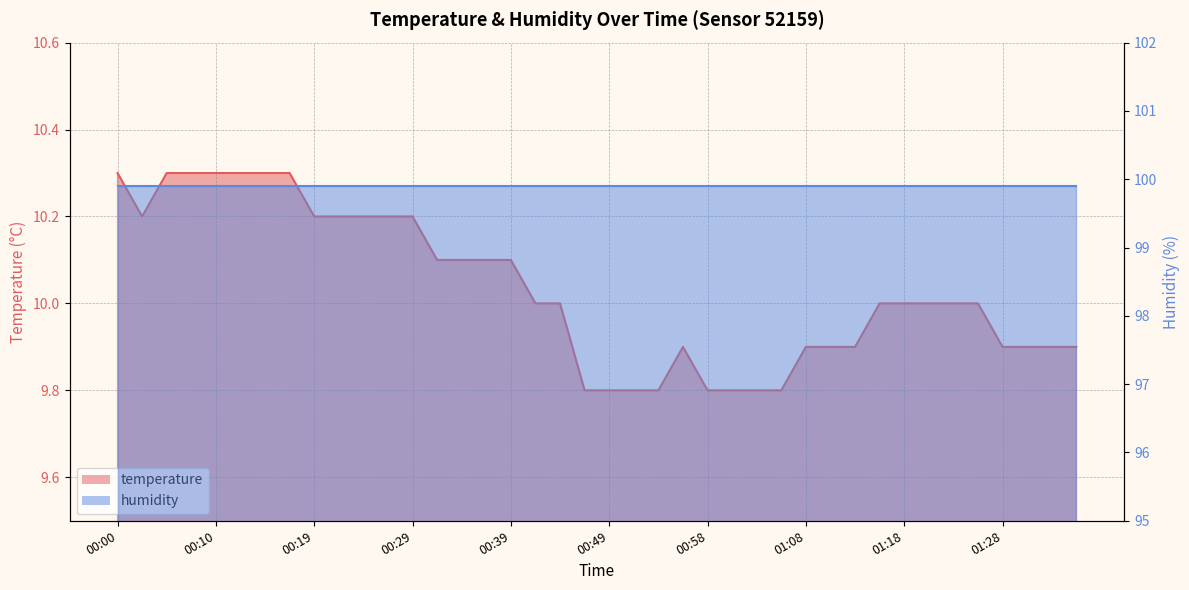

How many points are lower than both their immediate neighbors (excluding endpoints)?

1